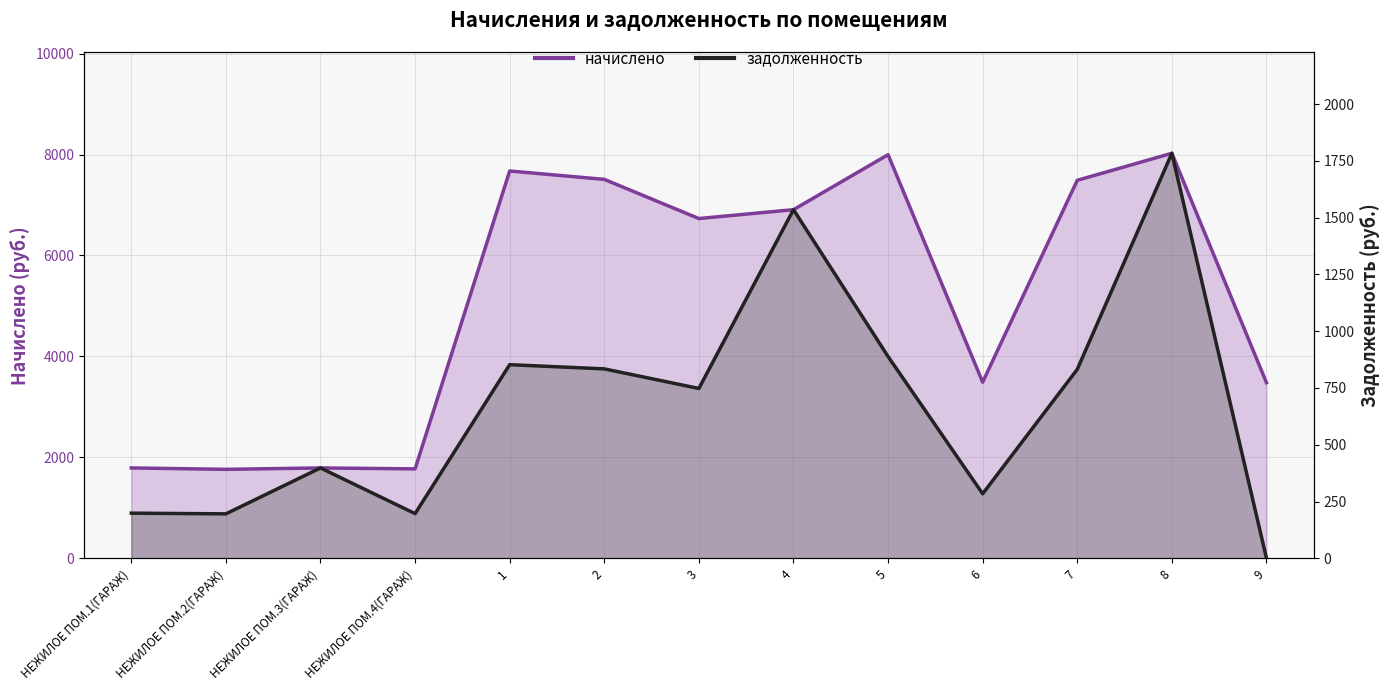

What is the average value of the начислено series?

5109.2